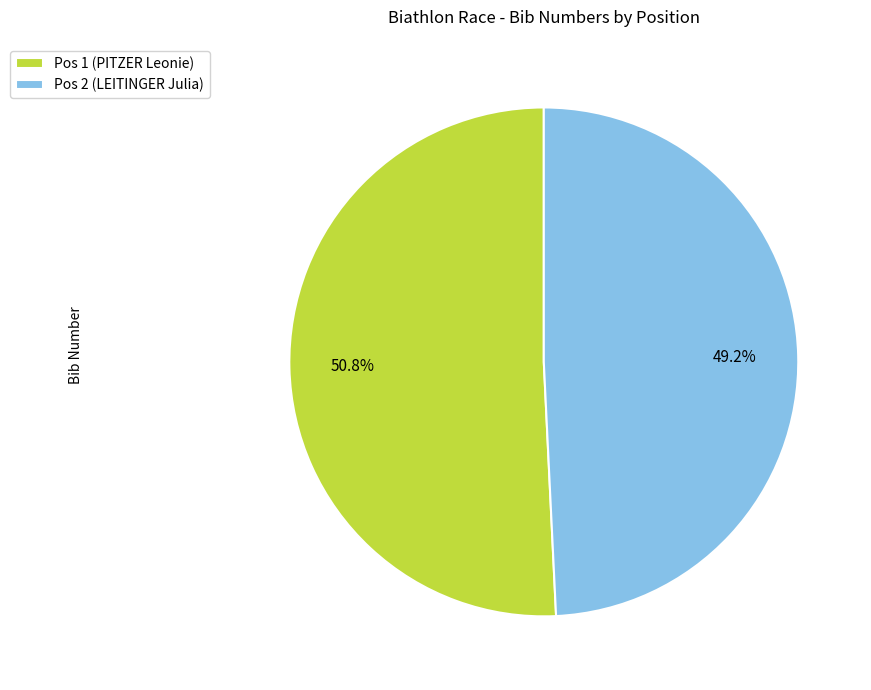

Does Pos 2 (LEITINGER Julia) account for over 50% of the chart?

No